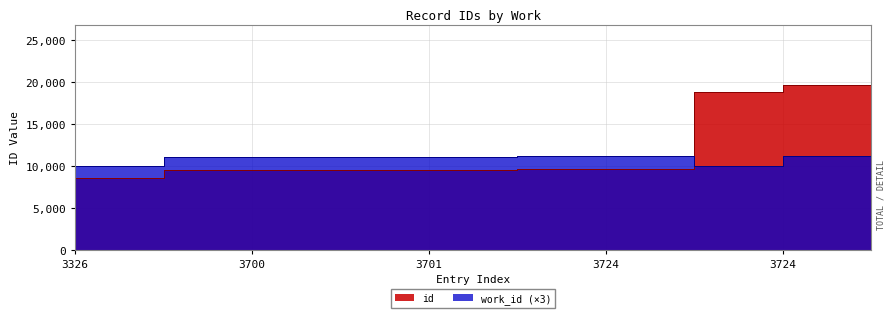

At which category does work_id reach its first local peak?

3724